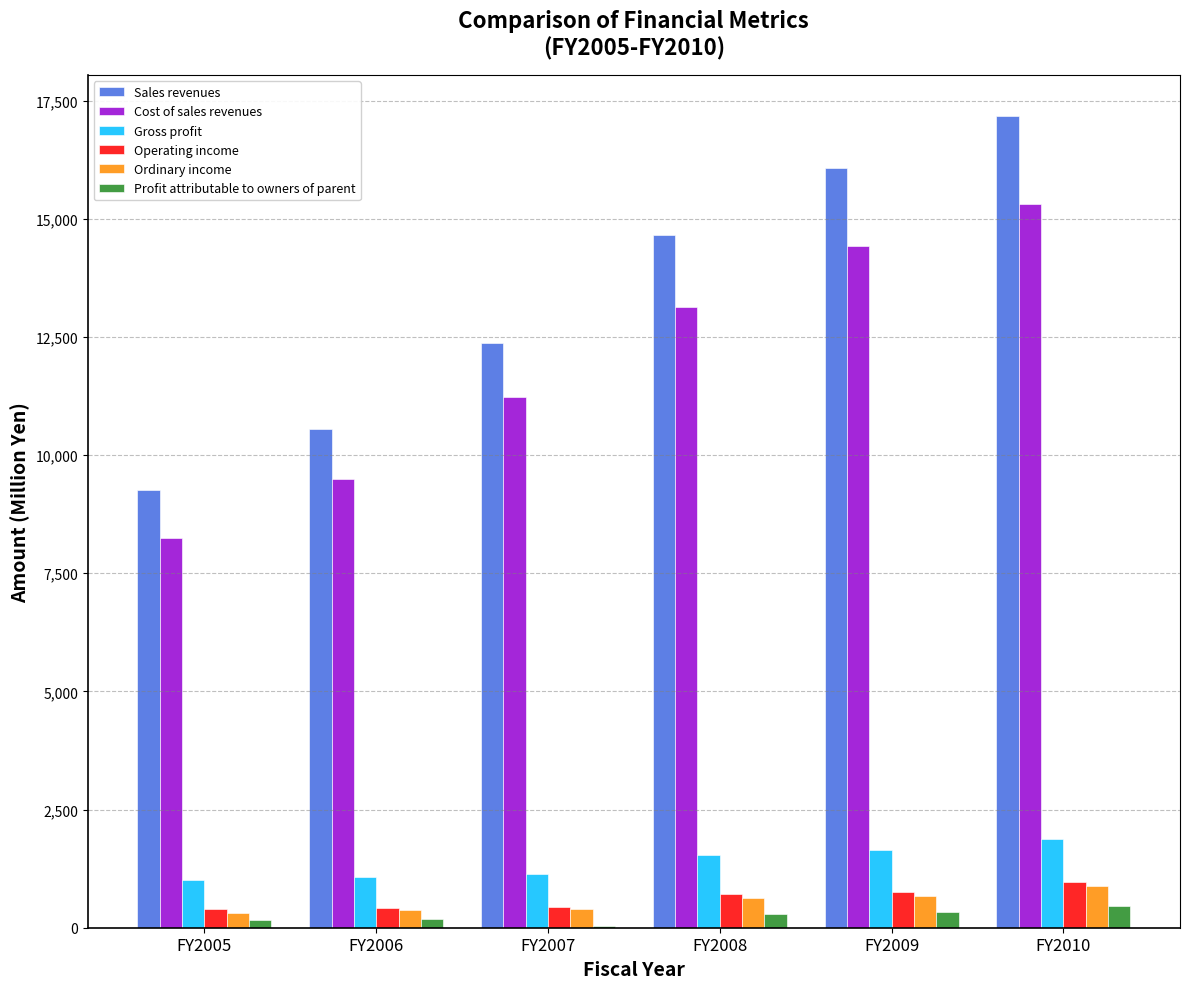

Count the number of categories in the chart.

6